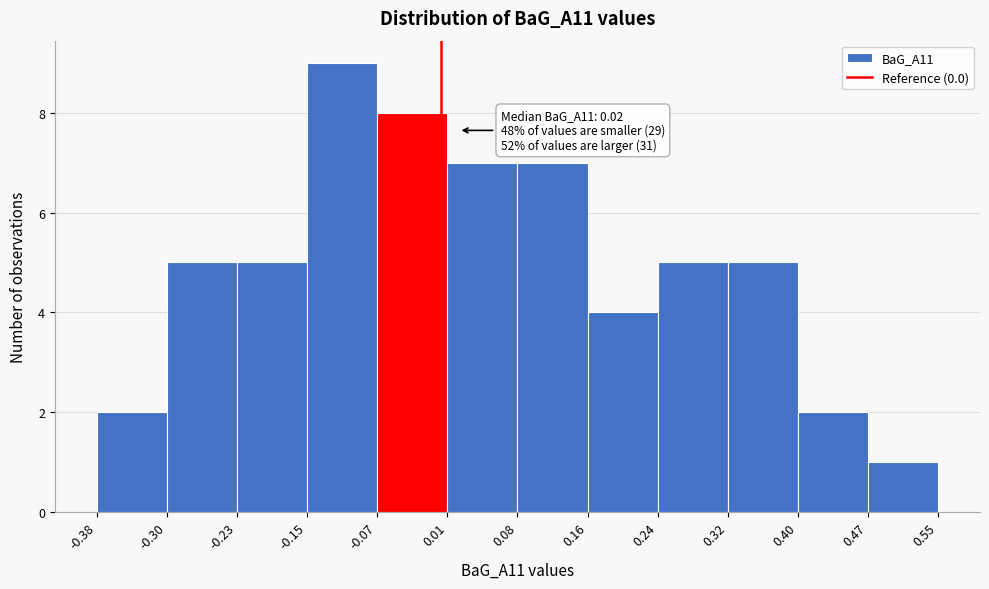

Which range on the x-axis has the tallest bar?

-0.15 to -0.07